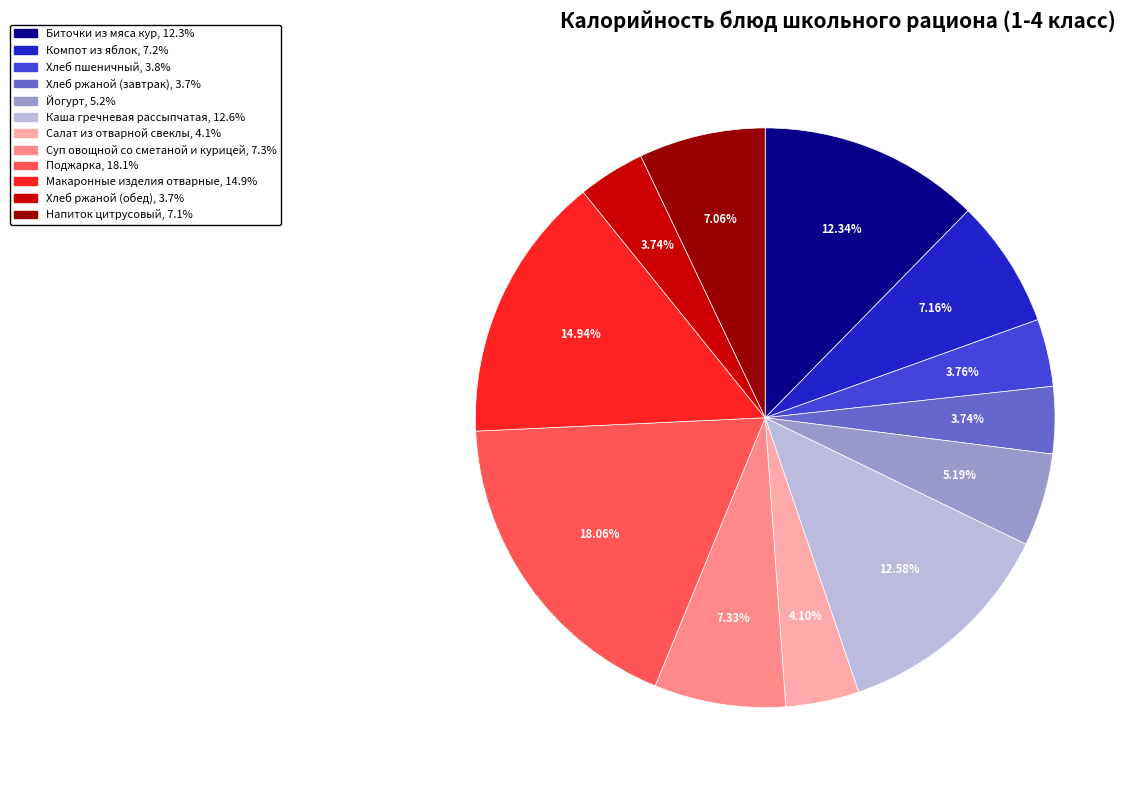

To the nearest percent, what is the combined percentage of Хлеб пшеничный and Хлеб ржаной (завтрак)?

8%